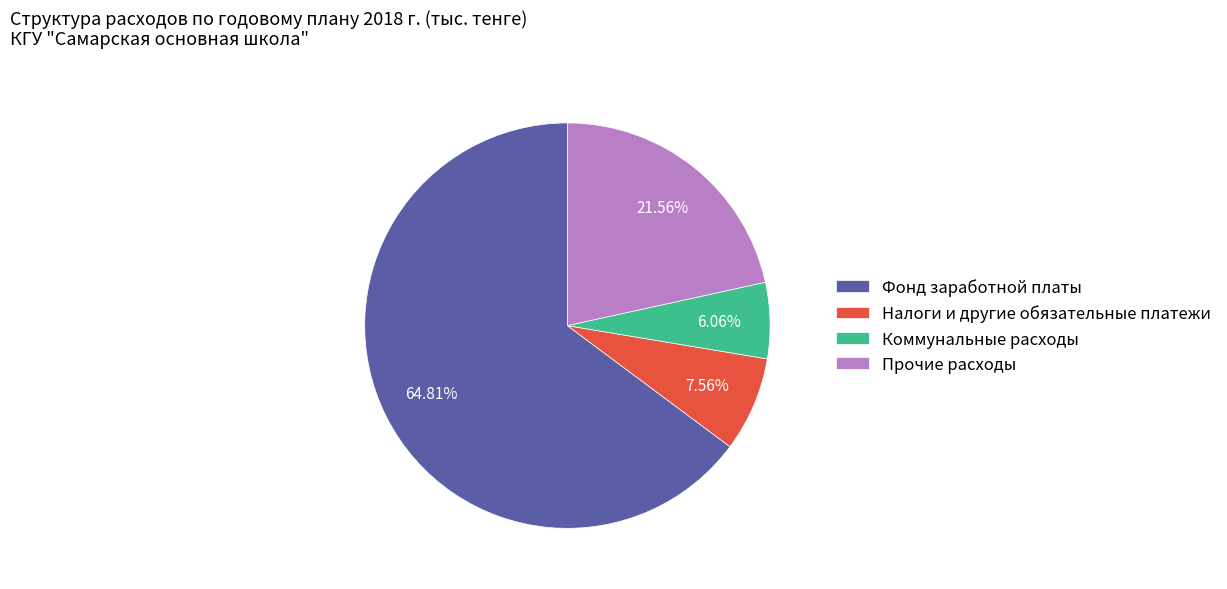

How many slices are in this pie chart?

4